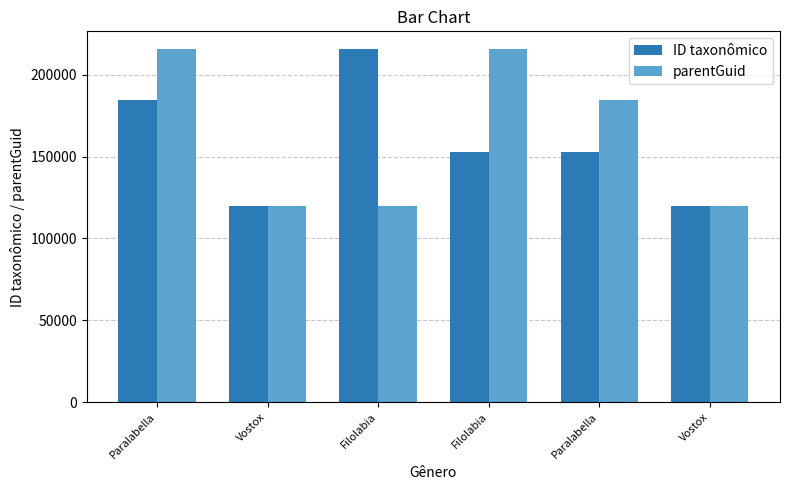

How many groups of bars are there?

6